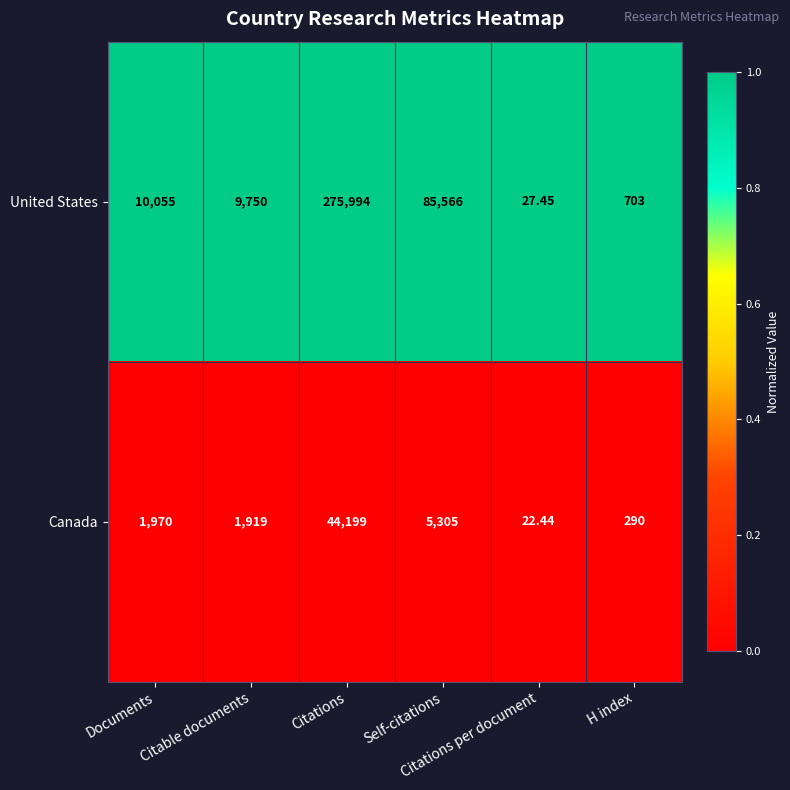

Count the number of categories in the chart.

6